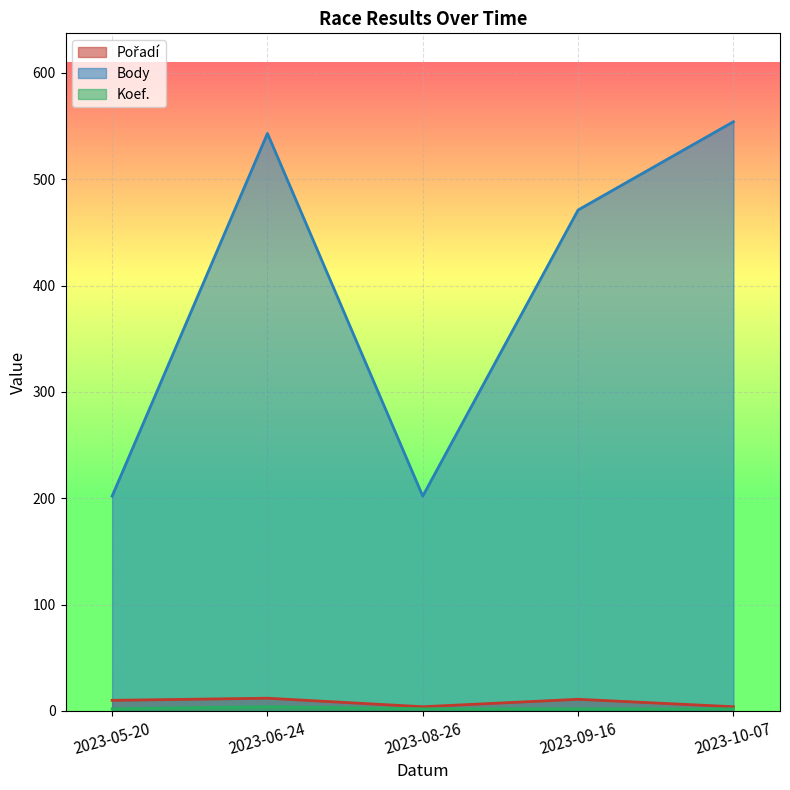

Reading left to right, extract all data points from this chart.

Pořadí: 2023-05-20=10	2023-06-24=12	2023-08-26=4	2023-09-16=11	2023-10-07=4
Body: 2023-05-20=202	2023-06-24=543	2023-08-26=202	2023-09-16=471	2023-10-07=554
Koef.: 2023-05-20=2	2023-06-24=4	2023-08-26=2	2023-09-16=2	2023-10-07=2